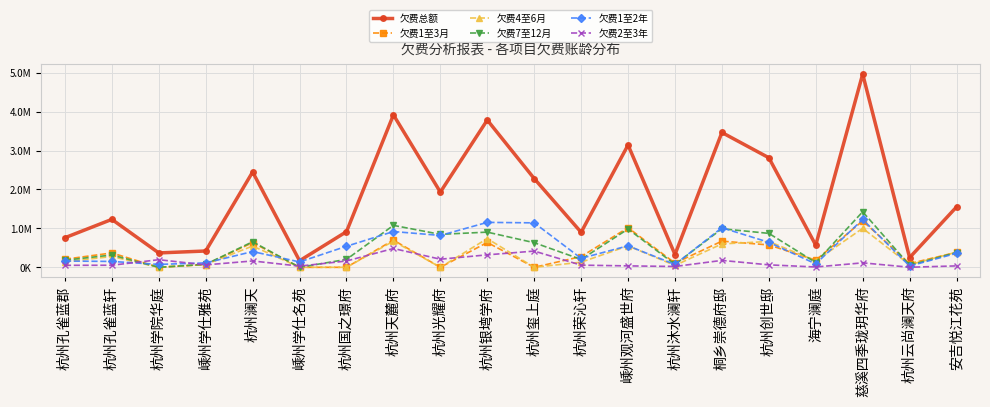

The 欠费1至2年 series shows 150787.8 at 杭州孔雀蓝轩. True or false?

True